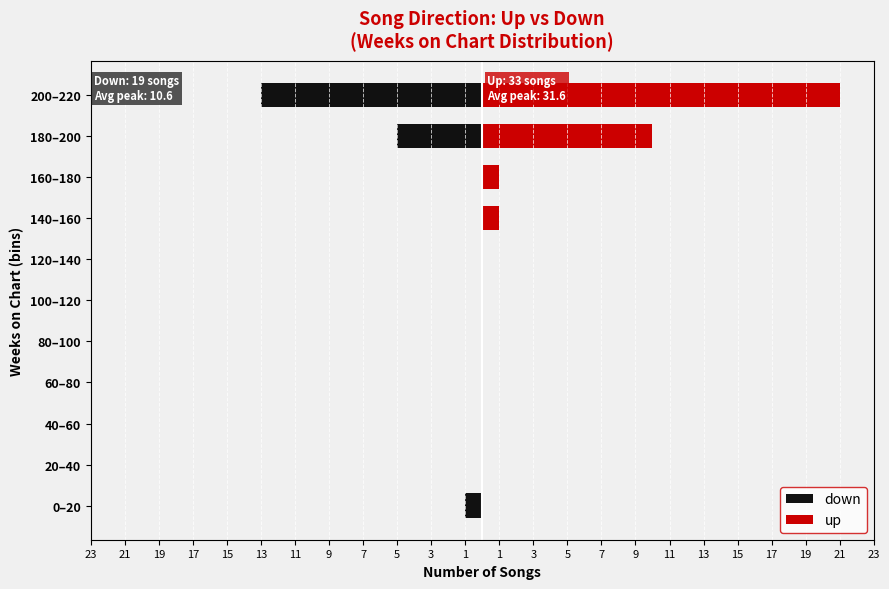

Reading left to right, extract all data points from this chart.

down: -1	0	0	0	0	0	0	0	0	-5	-13
up: 0	0	0	0	0	0	0	1	1	10	21